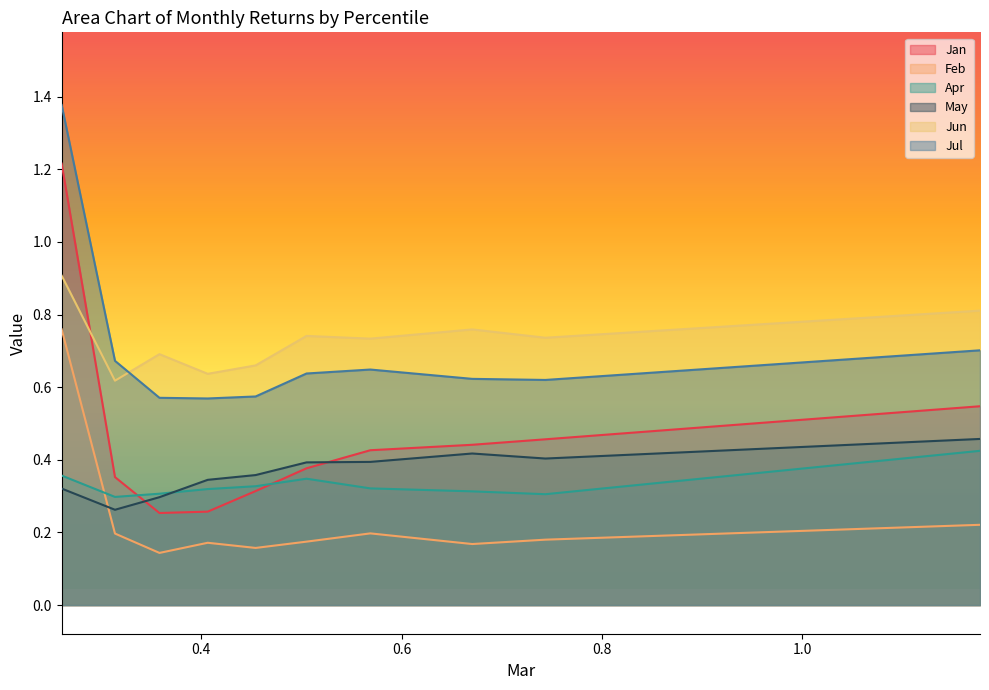

The value of May at pct55 is 0.4. True or false?

True